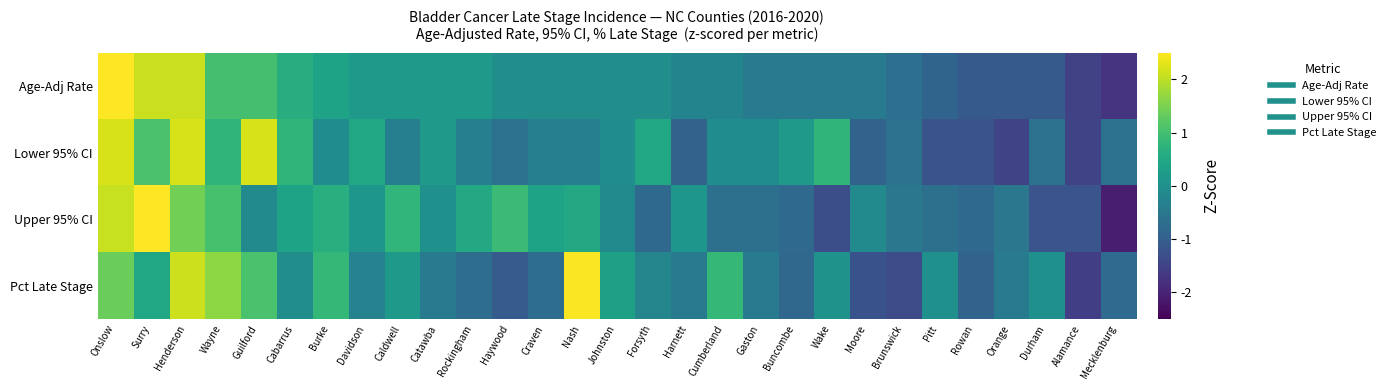

Reading right to left, list all the values displayed in this chart.

Age-Adj Rate: Mecklenburg=-1.7	Alamance=-1.5	Durham=-1.1	Orange=-1.1	Rowan=-1.1	Pitt=-0.9	Brunswick=-0.7	Moore=-0.5	Wake=-0.5	Buncombe=-0.5	Gaston=-0.5	Cumberland=-0.2	Harnett=-0.2	Forsyth=-0.0	Johnston=-0.0	Nash=-0.0	Craven=-0.0	Haywood=-0.0	Rockingham=0.2	Catawba=0.2	Caldwell=0.2	Davidson=0.2	Burke=0.4	Cabarrus=0.6	Guilford=1.0	Wayne=1.0	Henderson=2.1	Surry=2.1	Onslow=2.5
Lower 95% CI: Mecklenburg=-0.6	Alamance=-1.5	Durham=-0.6	Orange=-1.5	Rowan=-1.2	Pitt=-1.2	Brunswick=-0.6	Moore=-0.9	Wake=0.8	Buncombe=0.2	Gaston=-0.1	Cumberland=-0.1	Harnett=-0.9	Forsyth=0.5	Johnston=-0.1	Nash=-0.4	Craven=-0.4	Haywood=-0.6	Rockingham=-0.4	Catawba=0.2	Caldwell=-0.4	Davidson=0.5	Burke=-0.1	Cabarrus=0.8	Guilford=2.2	Wayne=0.8	Henderson=2.2	Surry=1.1	Onslow=2.2
Upper 95% CI: Mecklenburg=-2.1	Alamance=-1.2	Durham=-1.2	Orange=-0.5	Rowan=-0.8	Pitt=-0.7	Brunswick=-0.5	Moore=-0.1	Wake=-1.3	Buncombe=-0.8	Gaston=-0.7	Cumberland=-0.7	Harnett=0.1	Forsyth=-0.8	Johnston=-0.1	Nash=0.5	Craven=0.4	Haywood=0.9	Rockingham=0.5	Catawba=0.0	Caldwell=0.8	Davidson=0.1	Burke=0.7	Cabarrus=0.4	Guilford=-0.1	Wayne=1.0	Henderson=1.4	Surry=2.5	Onslow=2.1
Pct Late Stage: Mecklenburg=-0.8	Alamance=-1.6	Durham=0.0	Orange=-0.5	Rowan=-0.9	Pitt=0.0	Brunswick=-1.3	Moore=-1.2	Wake=0.1	Buncombe=-0.8	Gaston=-0.5	Cumberland=0.8	Harnett=-0.5	Forsyth=-0.2	Johnston=0.3	Nash=2.5	Craven=-0.7	Haywood=-1.0	Rockingham=-0.7	Catawba=-0.5	Caldwell=0.2	Davidson=-0.3	Burke=0.8	Cabarrus=-0.0	Guilford=1.1	Wayne=1.6	Henderson=2.1	Surry=0.5	Onslow=1.4